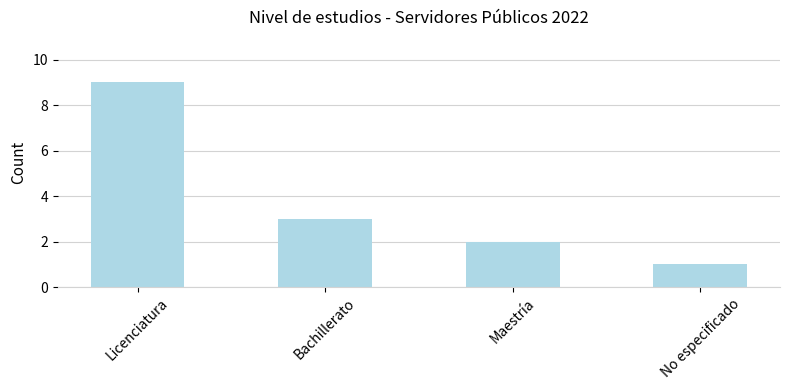

Reading left to right, extract all data points from this chart.

9	3	2	1